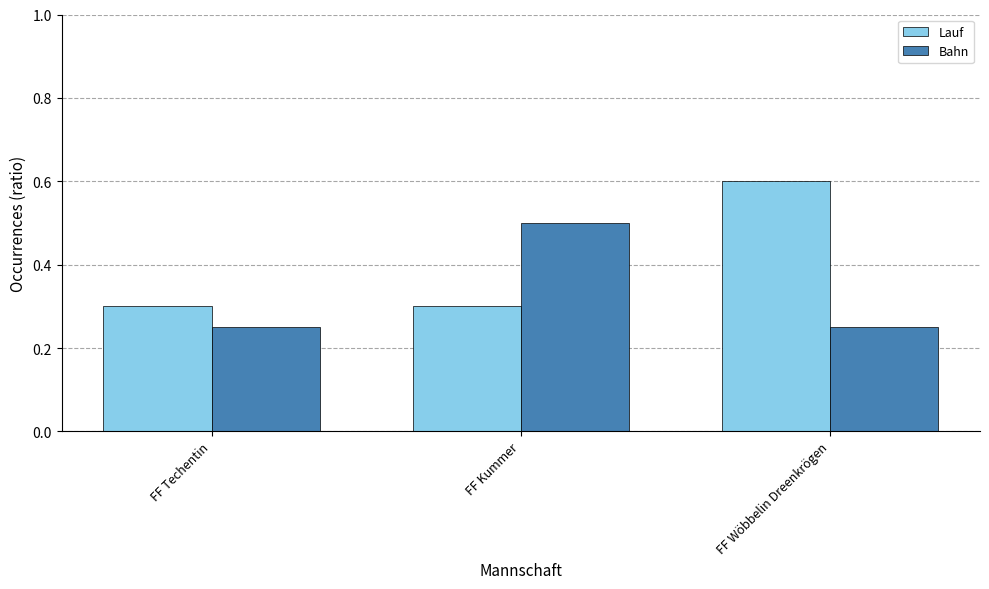

At which label does Bahn reach its peak?

FF Kummer